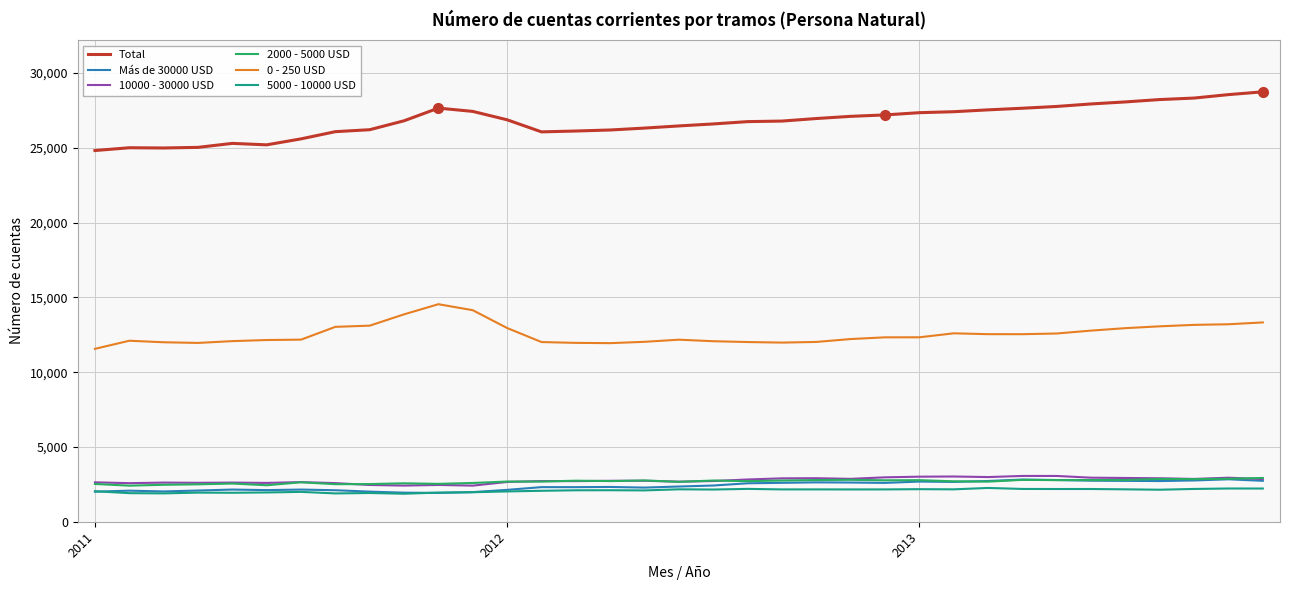

What is the maximum value for 10000 - 30000 USD?

3062